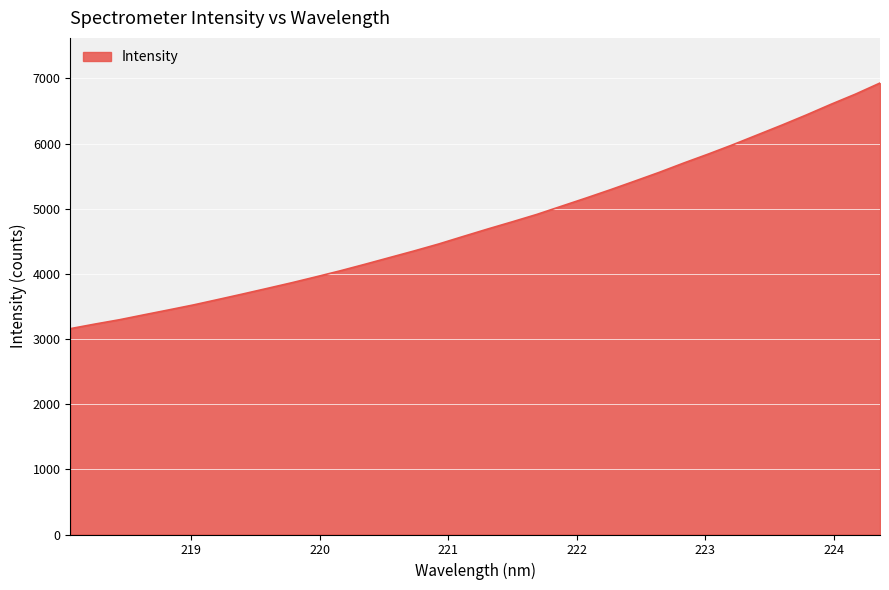

What is the difference between the maximum and minimum values?

3768.8